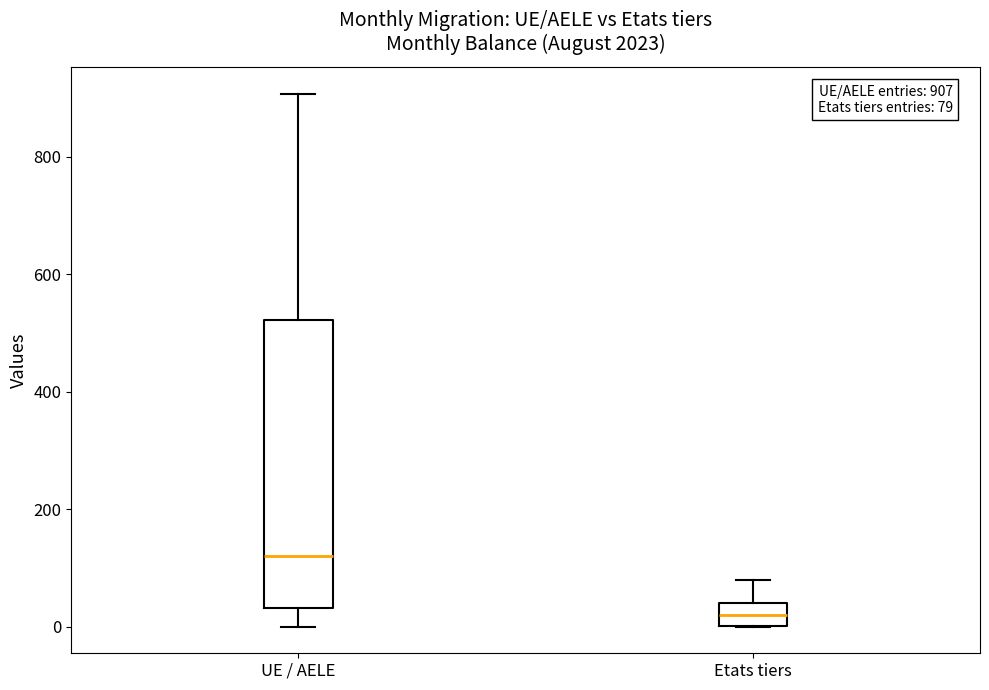

Which box's median line is the lowest?

Etats tiers